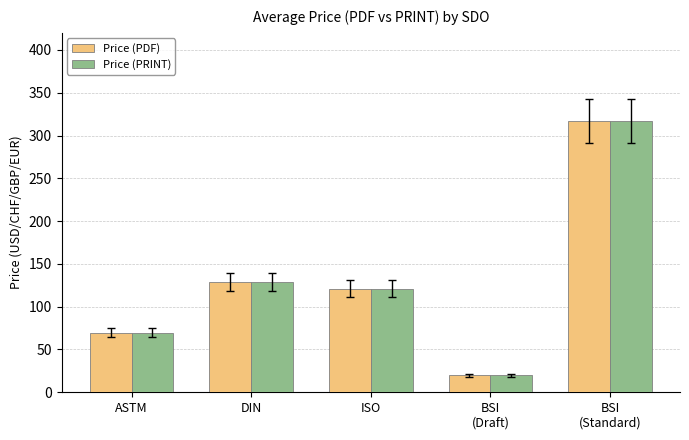

At which category is the sum across all series the highest?

BSI
(Standard)